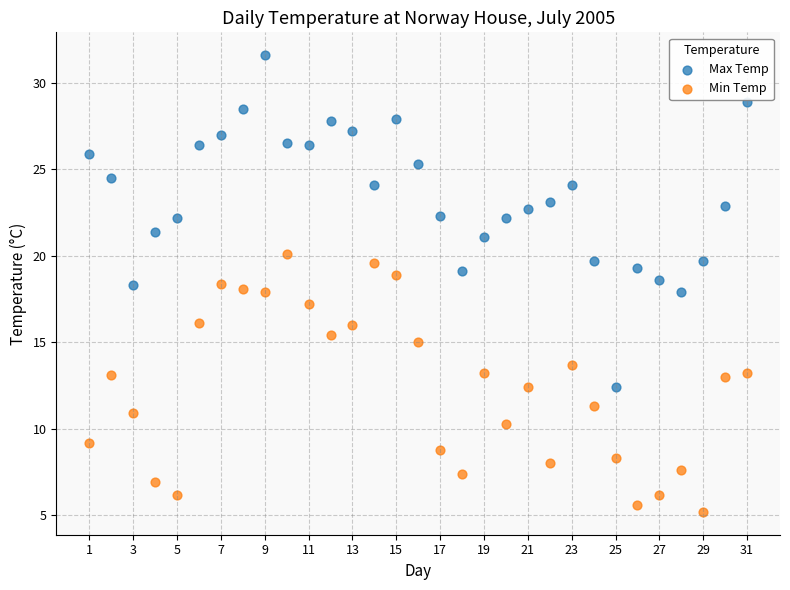

Which series has the widest spread of Y values?

Max Temp